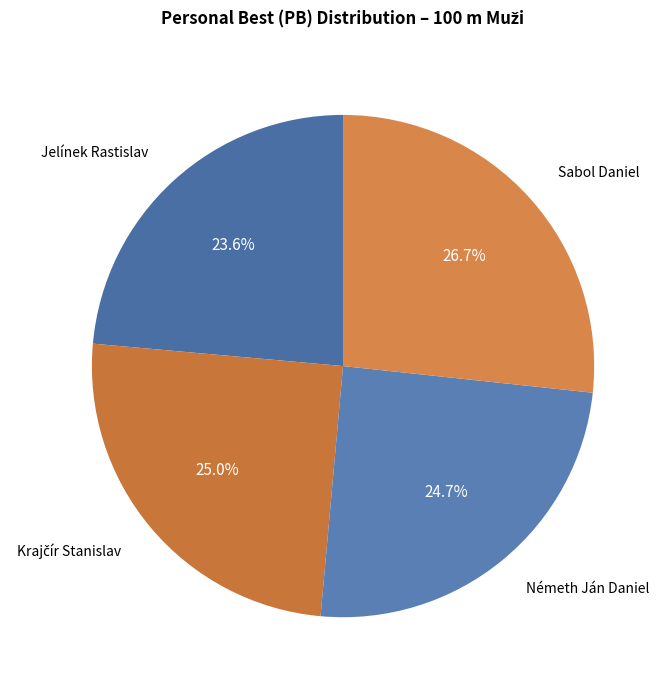

Does any single category account for the majority?

No